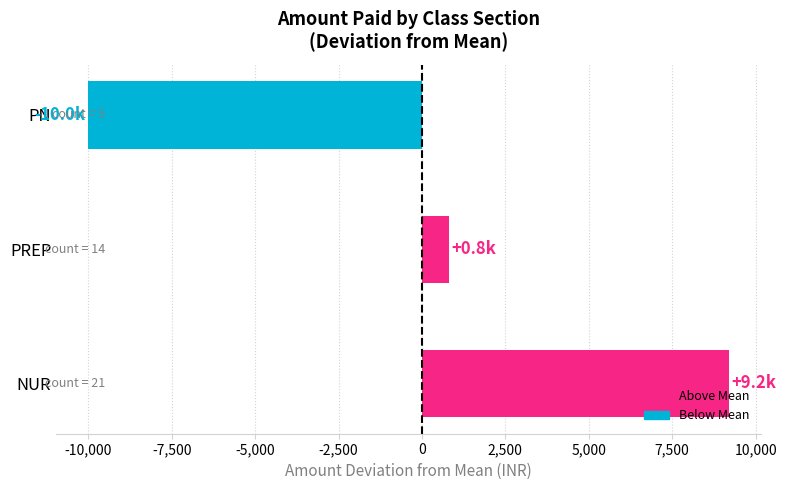

What is the sum of the values at PREP and NUR?

10000